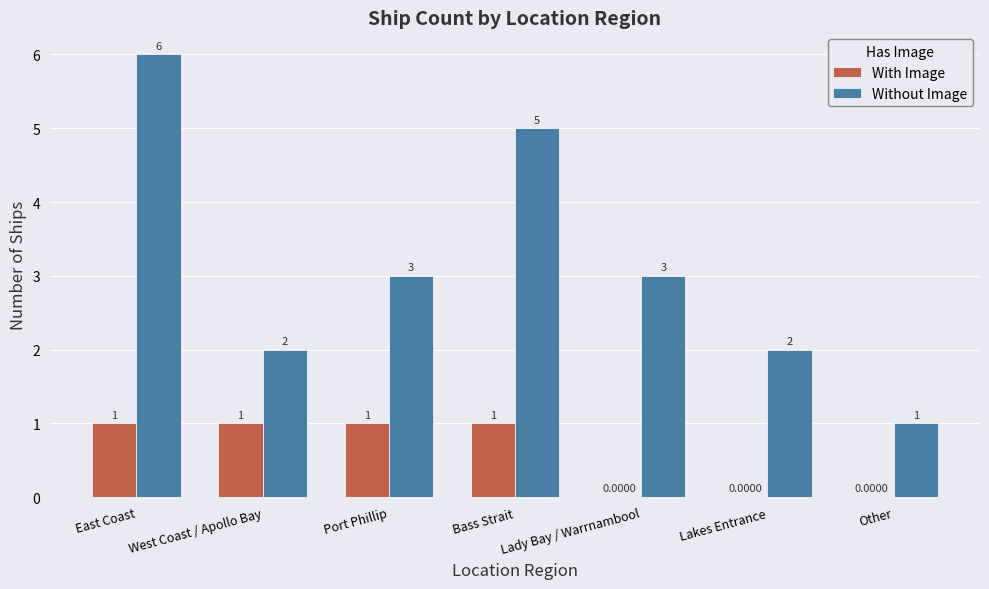

Reading right to left, extract all data points from this chart.

With Image: Other=0	Lakes Entrance=0	Lady Bay / Warrnambool=0	Bass Strait=1	Port Phillip=1	West Coast / Apollo Bay=1	East Coast=1
Without Image: Other=1	Lakes Entrance=2	Lady Bay / Warrnambool=3	Bass Strait=5	Port Phillip=3	West Coast / Apollo Bay=2	East Coast=6